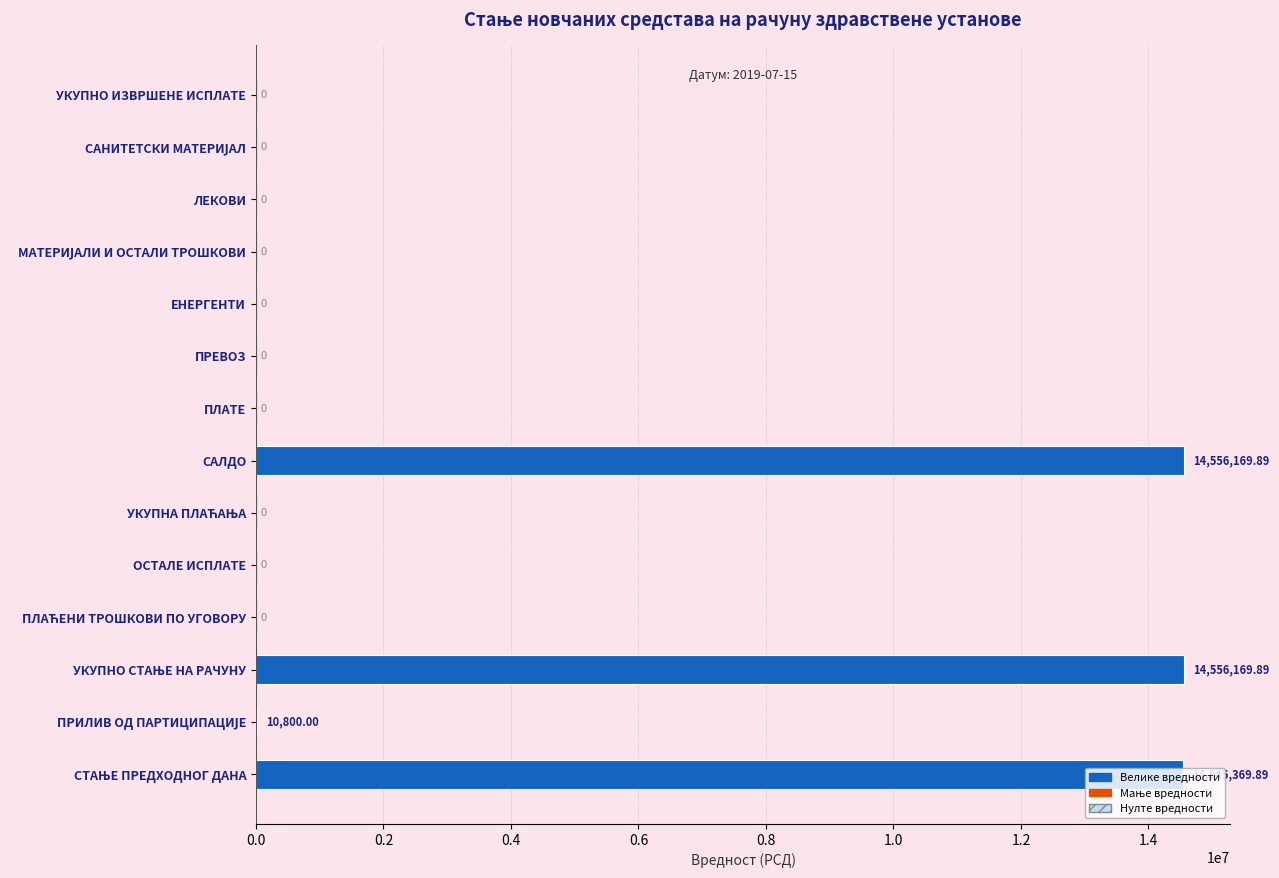

Are the bars horizontal?

Yes